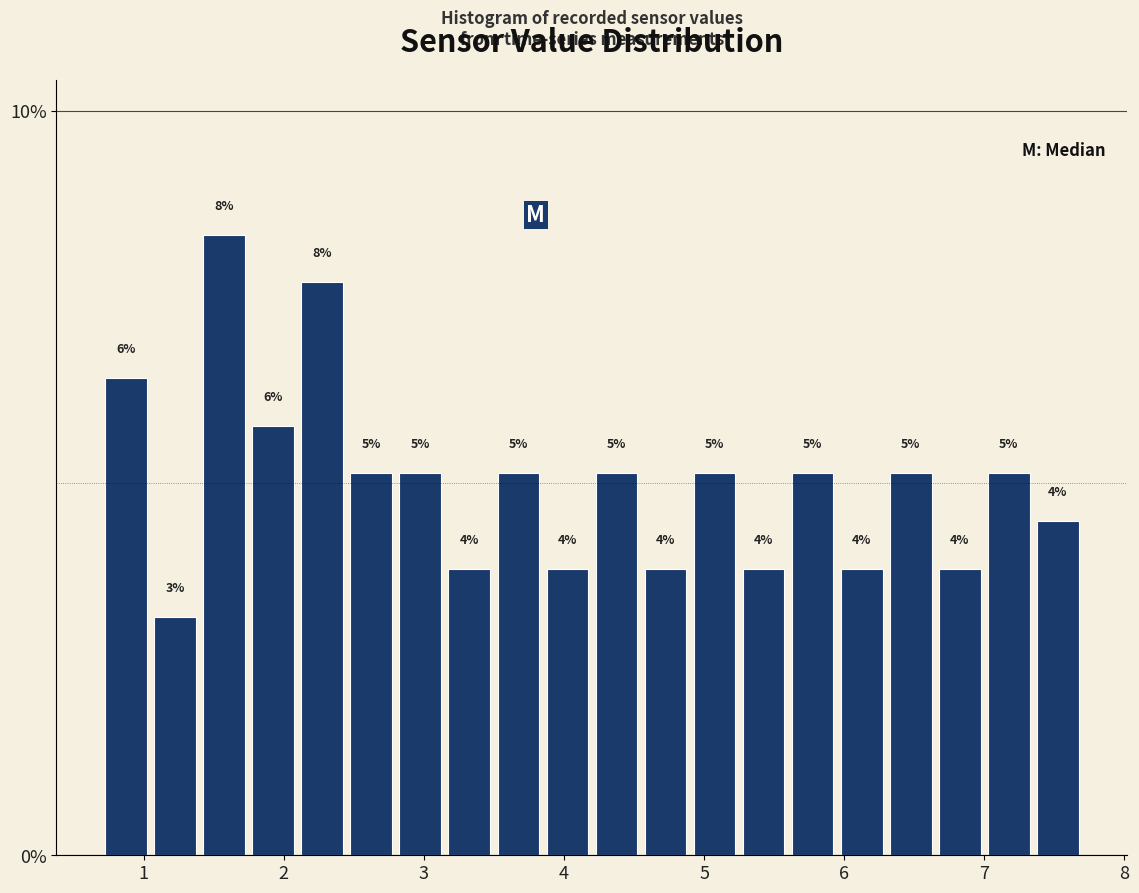

Around what value on the x-axis is the tallest bar? Give the approximate position of its centre, as read against the axis.

1.6